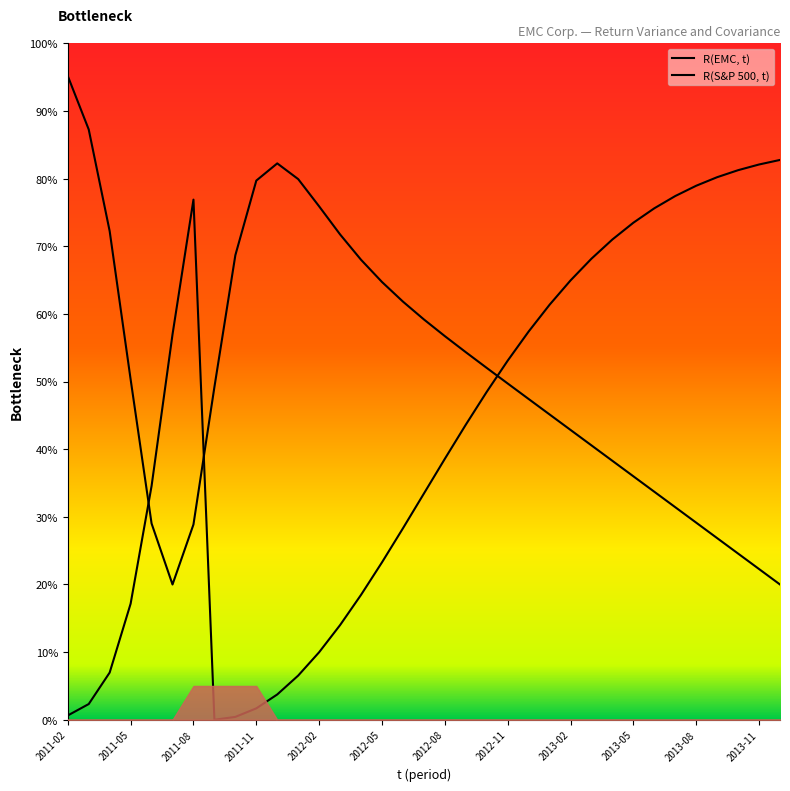

How many intersections are there between R(S&P 500, t) and R(EMC, t)?

3